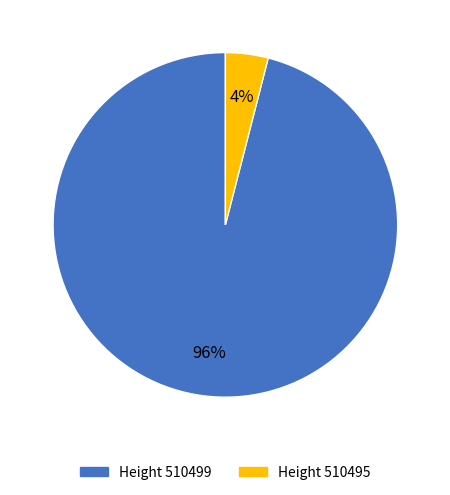

Is there a majority slice in this chart?

Yes